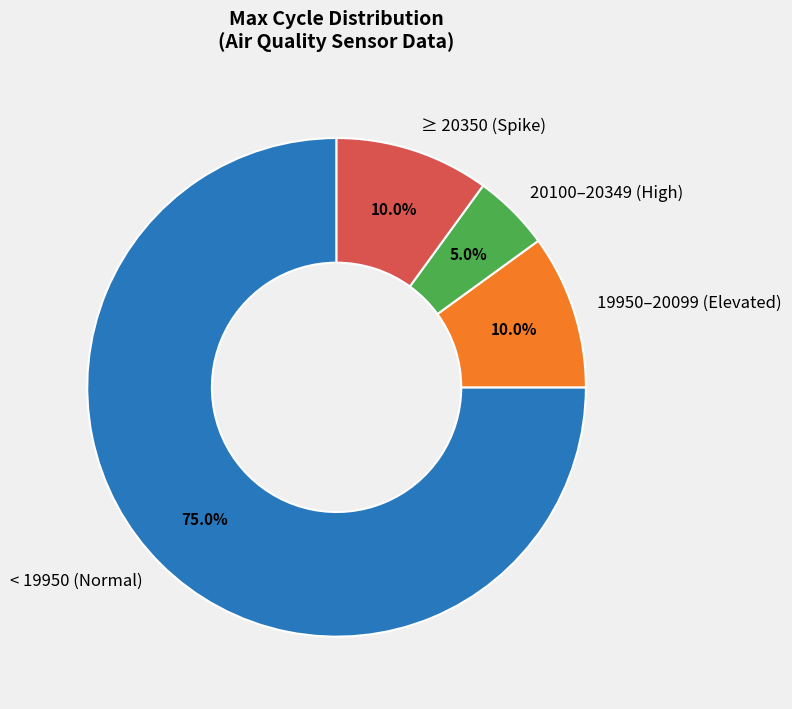

Which slice is the largest?

< 19950 (Normal)